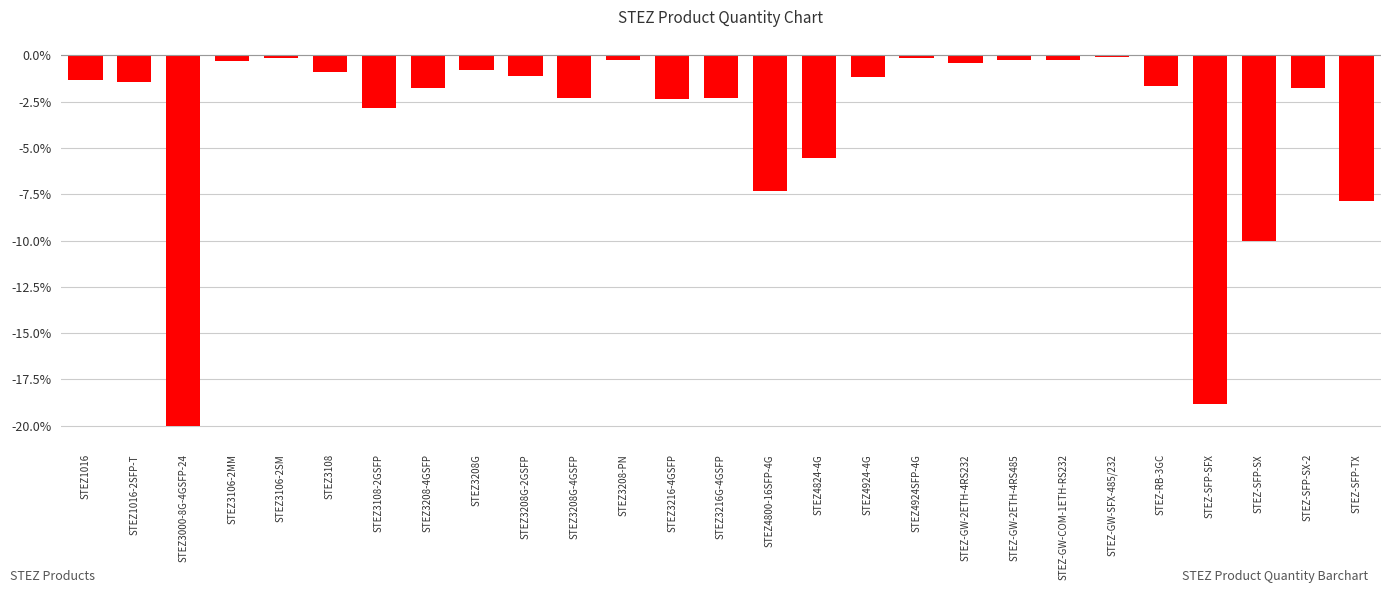

How many series are shown in this chart?

1